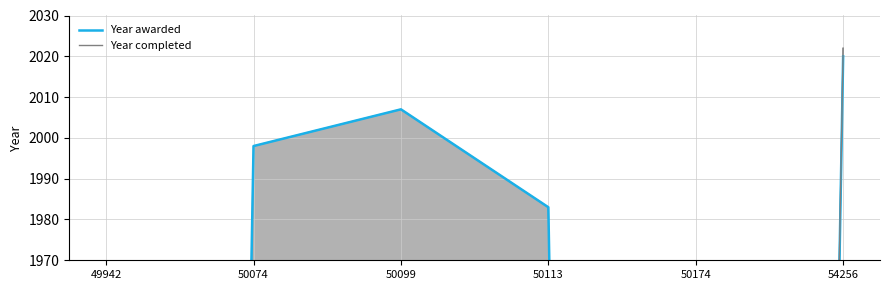

In Year awarded, how many points are lower than both neighbors (excluding endpoints)?

1